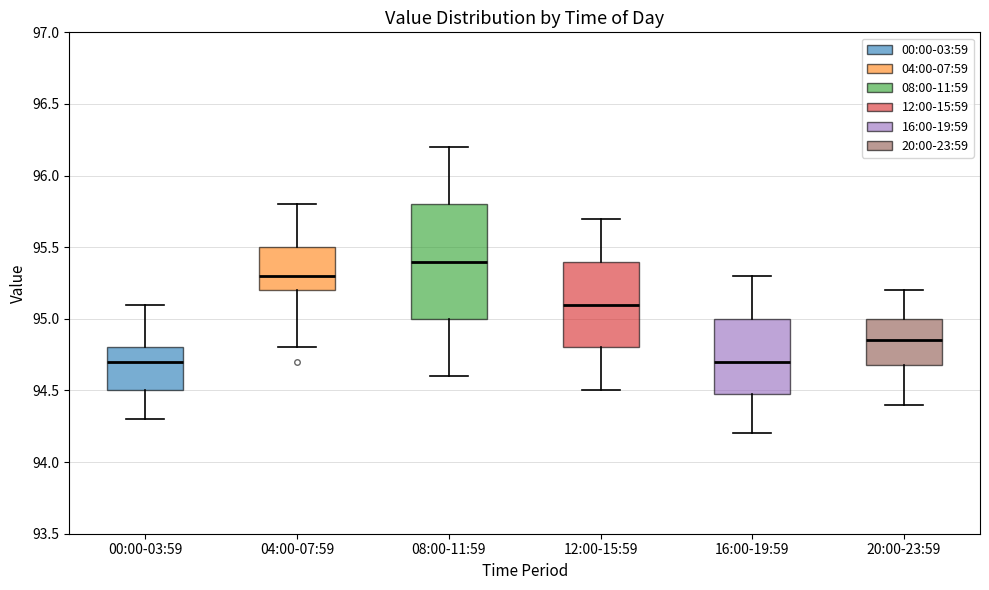

Which box's median line is the highest?

08:00-11:59